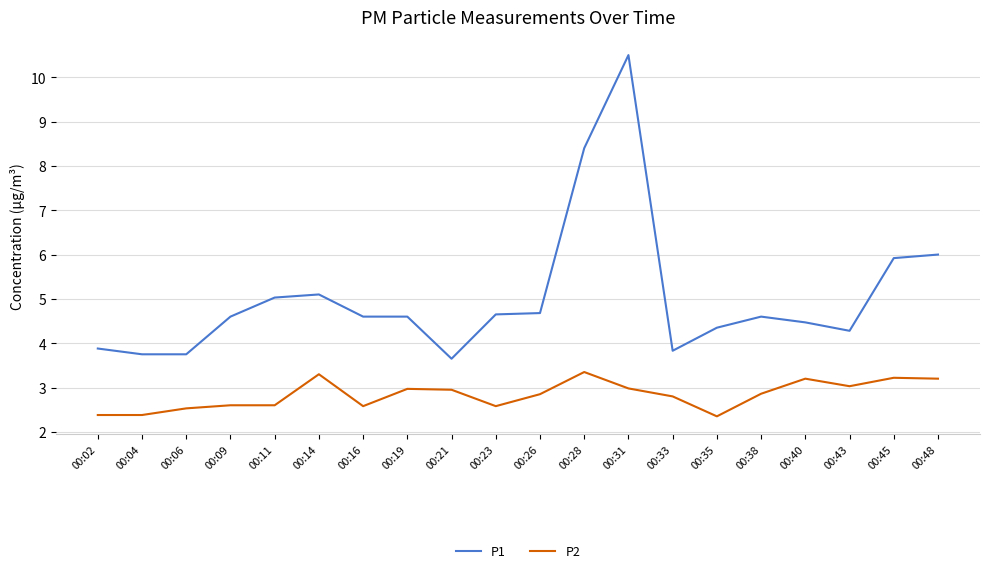

What is the maximum value shown in the chart?

10.5